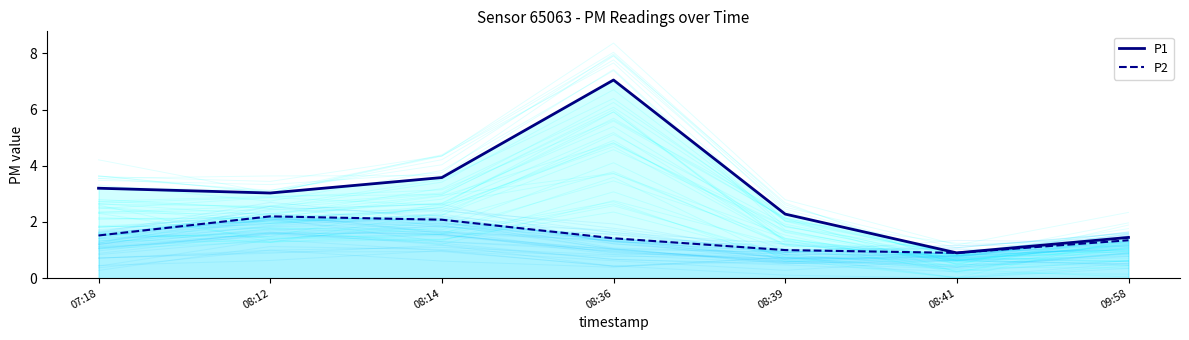

What is the sum of all P2 values?

10.5